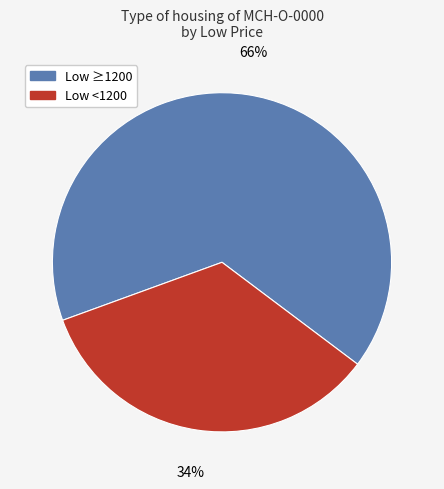

To the nearest percent, what is the difference between the largest and smallest slice percentages?

32%